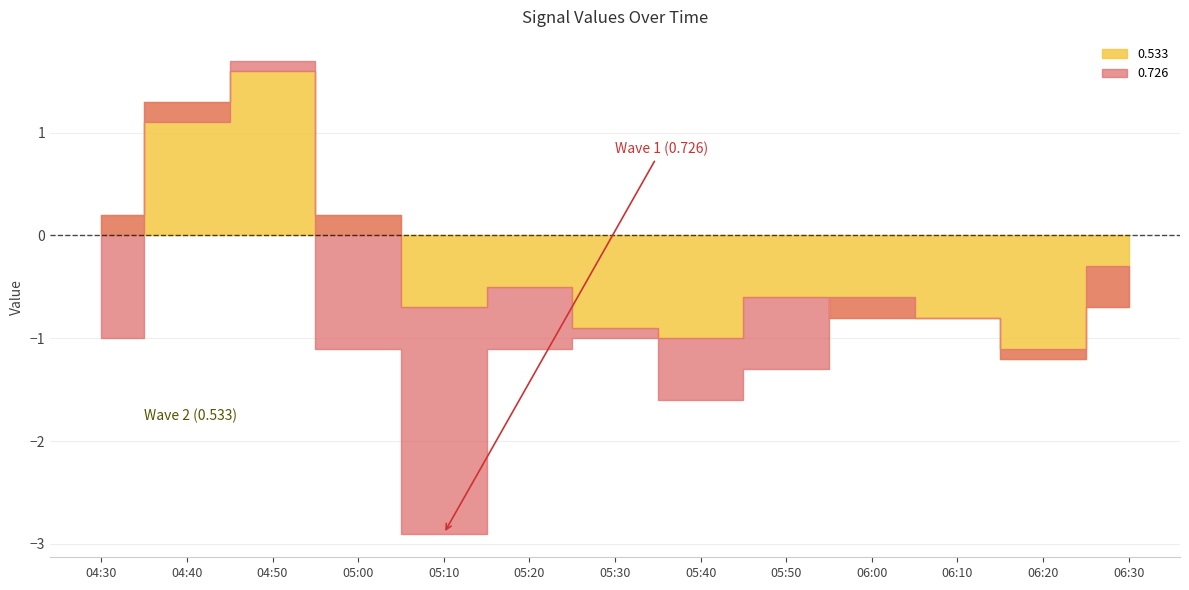

How many interior local valleys does the col_0_values series have?

4